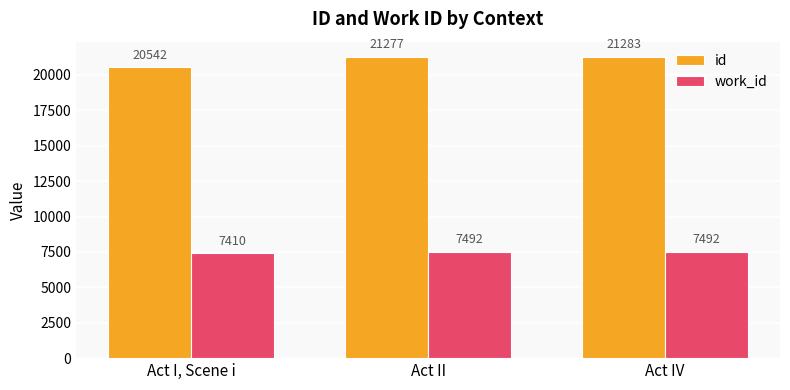

Count the work_id values in the range 7410 to 7492.

3